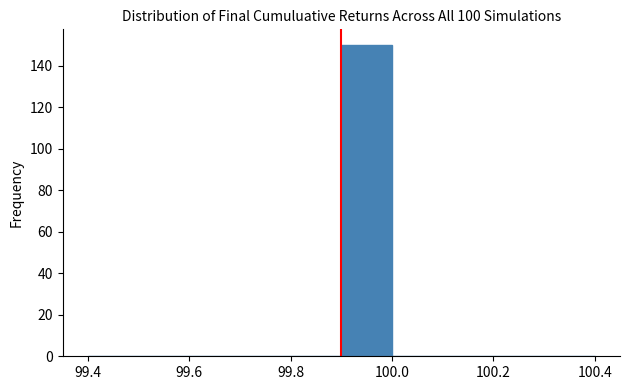

Reading left to right, transcribe this chart: for each bar, give the range it covers on the x-axis and its height. The values are not printed on the chart, so give them approximately, as read against the axis.

99.4 to 99.5: 0
99.5 to 99.6: 0
99.6 to 99.7: 0
99.7 to 99.8: 0
99.8 to 99.9: 0
99.9 to 100.0: 150
100.0 to 100.1: 0
100.1 to 100.2: 0
100.2 to 100.3: 0
100.3 to 100.4: 0